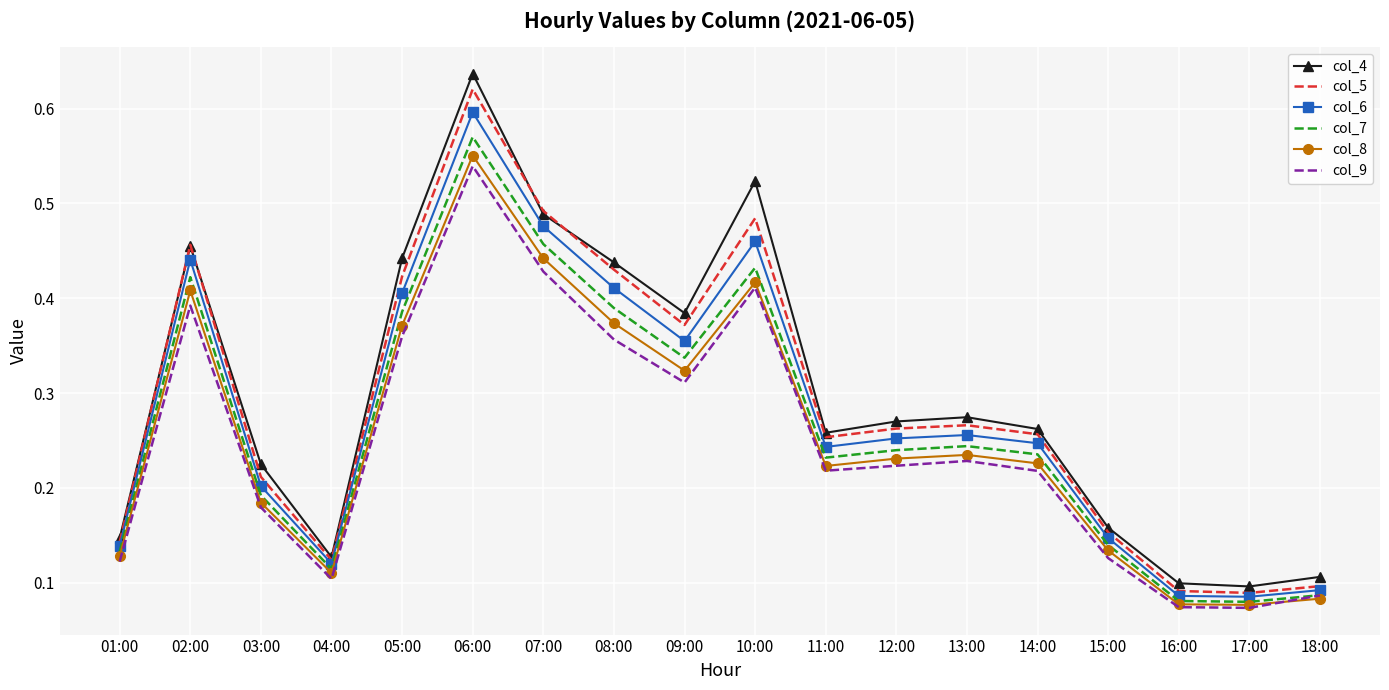

True or false: col_8 has a value of 0.1 at 12:00.

False